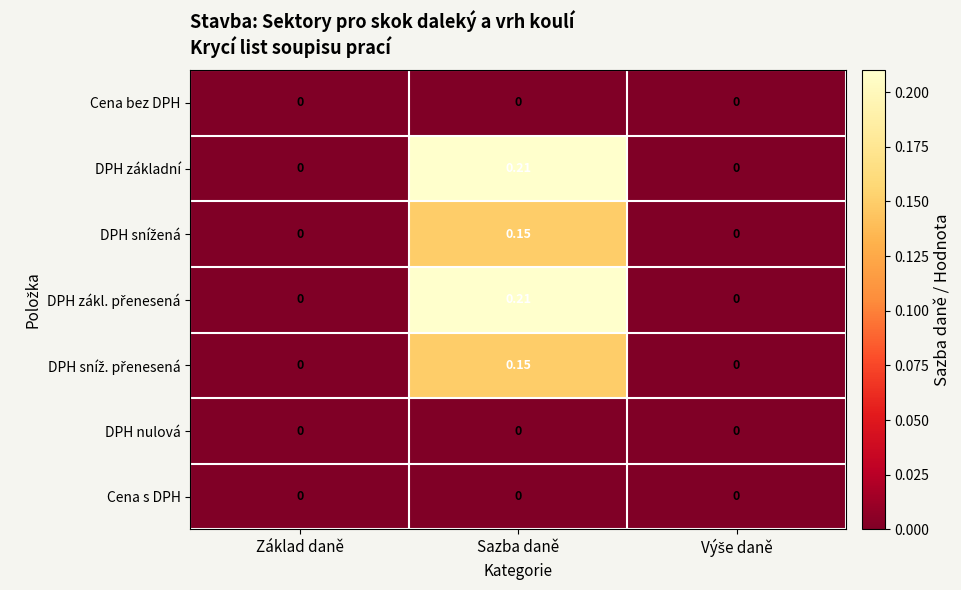

Which category has the highest value across all series?

Sazba daně